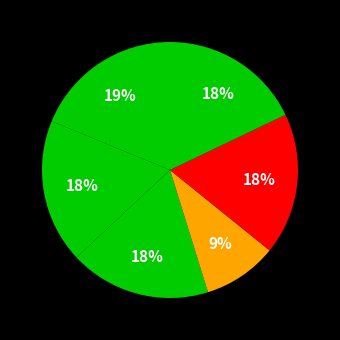

How many slices are in this pie chart?

6